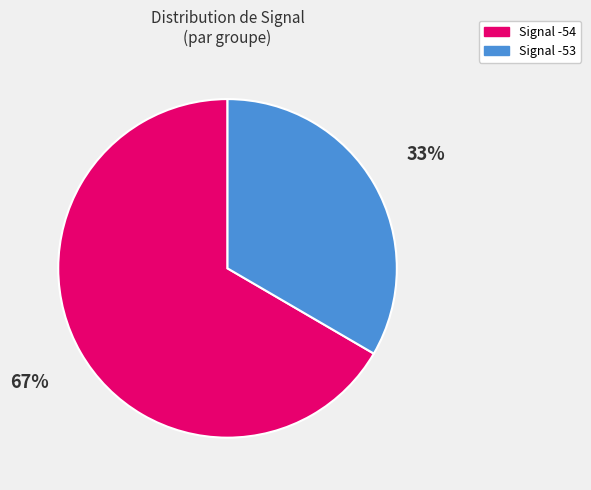

True or false: Signal -54 accounts for 67% of the total.

True